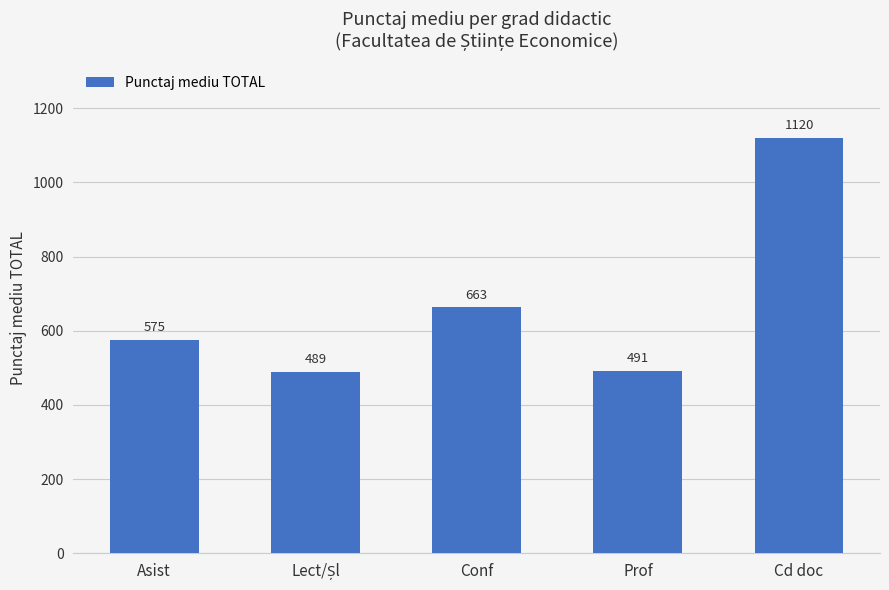

Which category has the highest value across all series?

Cd doc